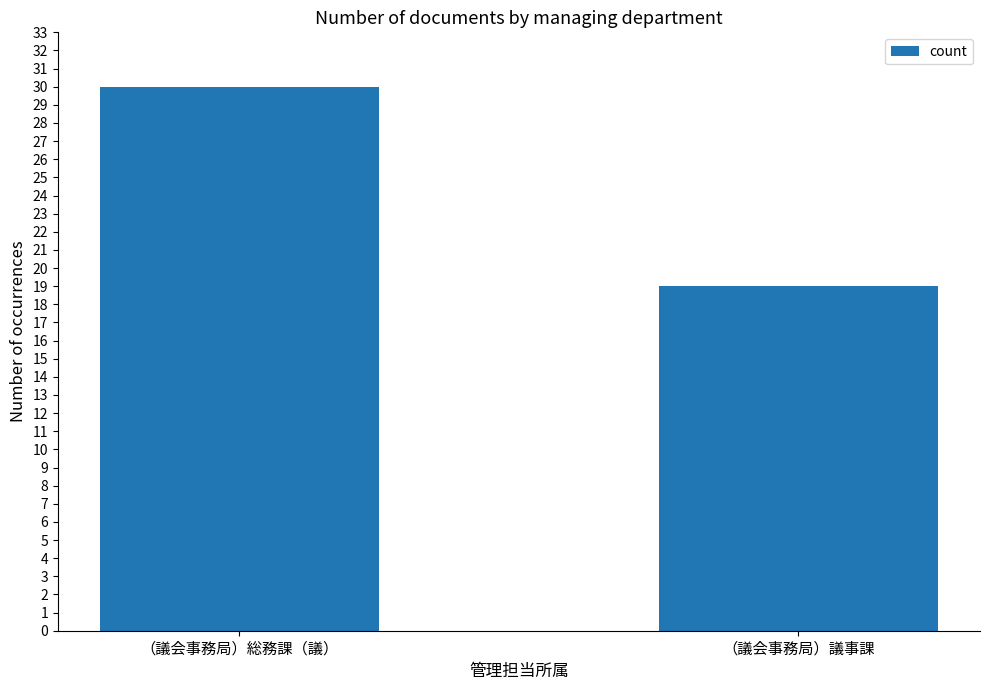

What is the minimum value shown in the chart?

19